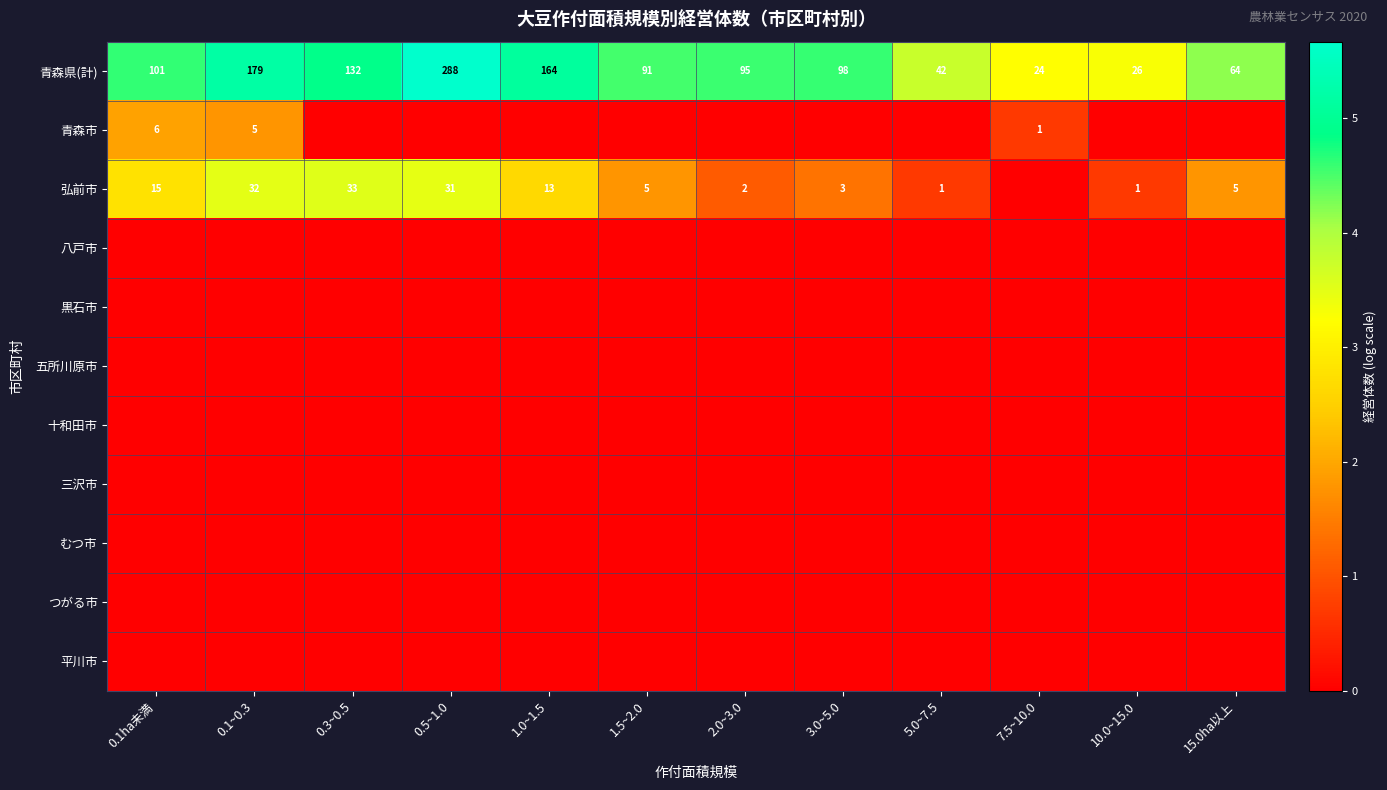

Is it true that 弘前市 equals 1 at 10.0~15.0?

True